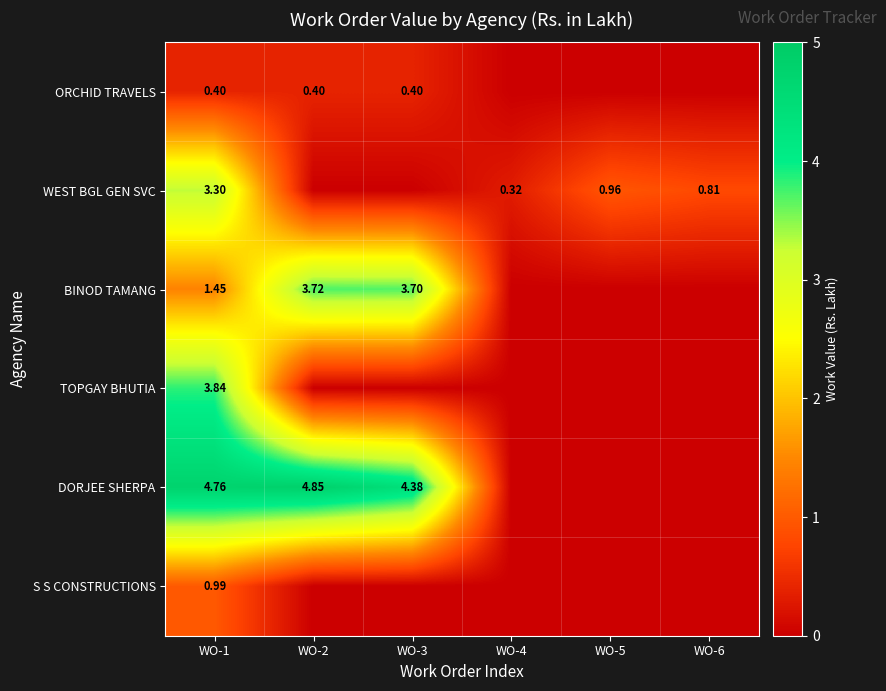

True or false: S S CONSTRUCTIONS has a value of 0.0 at WO-3.

True